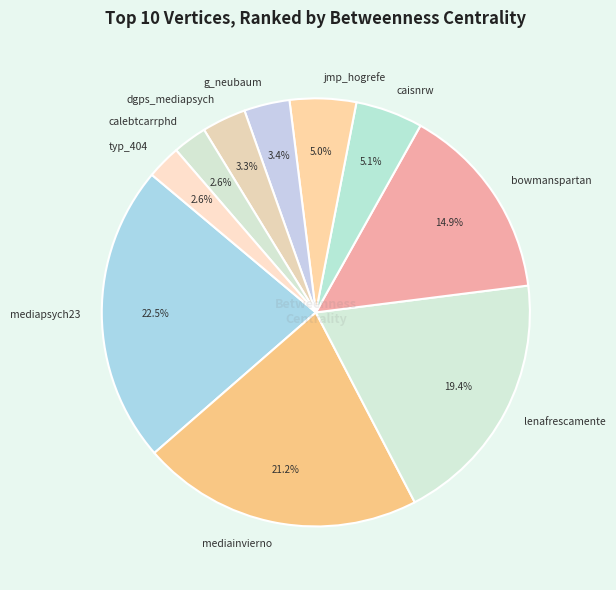

Does jmp_hogrefe represent more than half of the total?

No